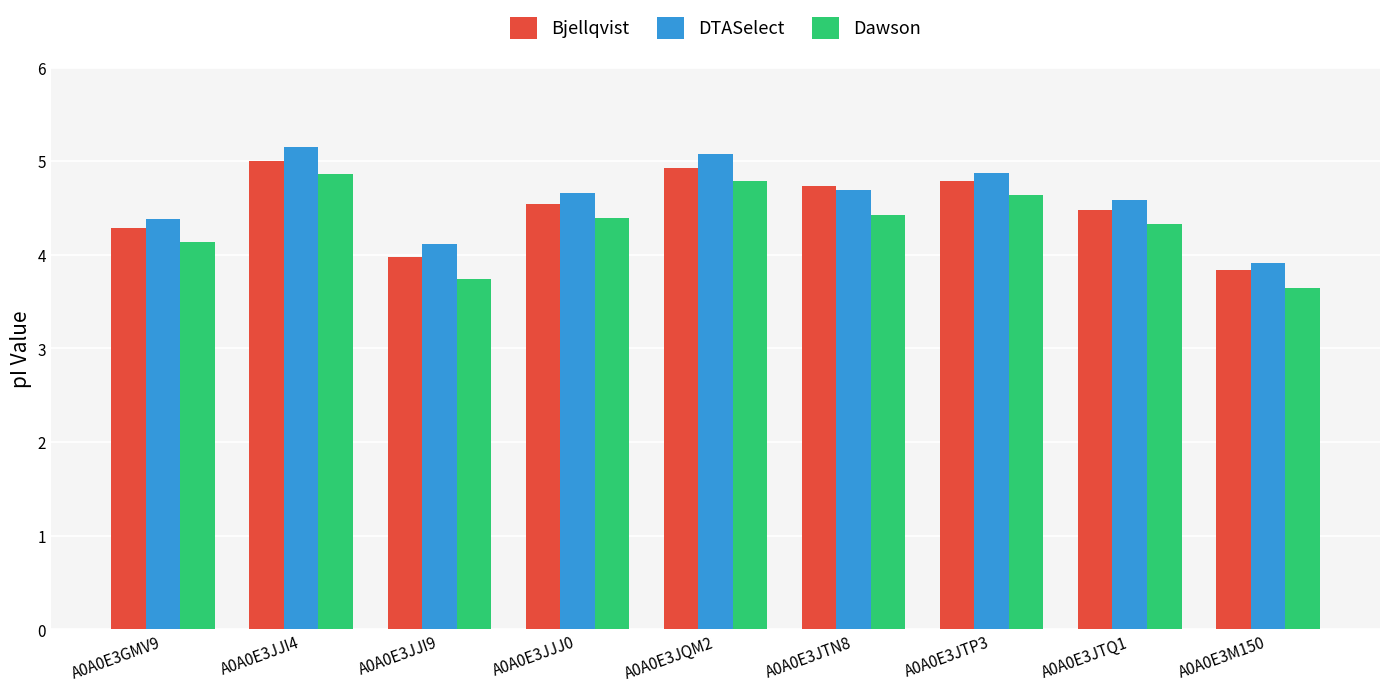

List the series in order of their peak value, lowest first.

Dawson, Bjellqvist, DTASelect